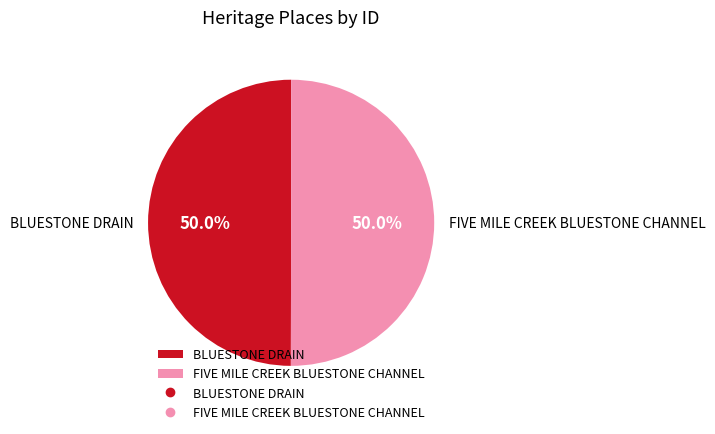

What is the ratio of the value at BLUESTONE DRAIN to the value at FIVE MILE CREEK BLUESTONE CHANNEL?

1.0